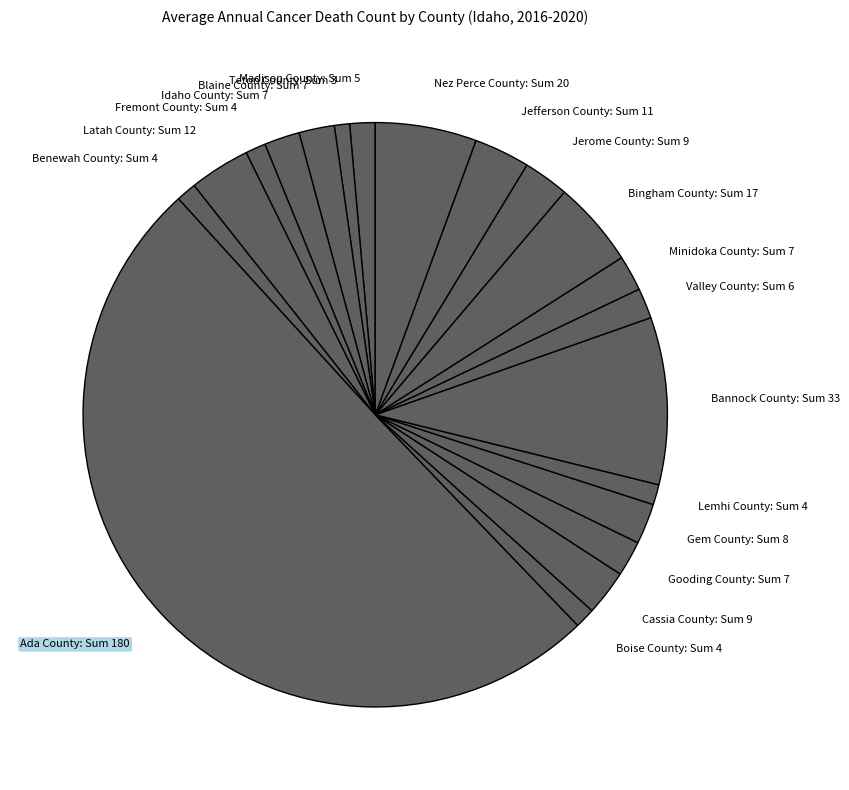

What is the largest slice in the pie chart?

Ada County